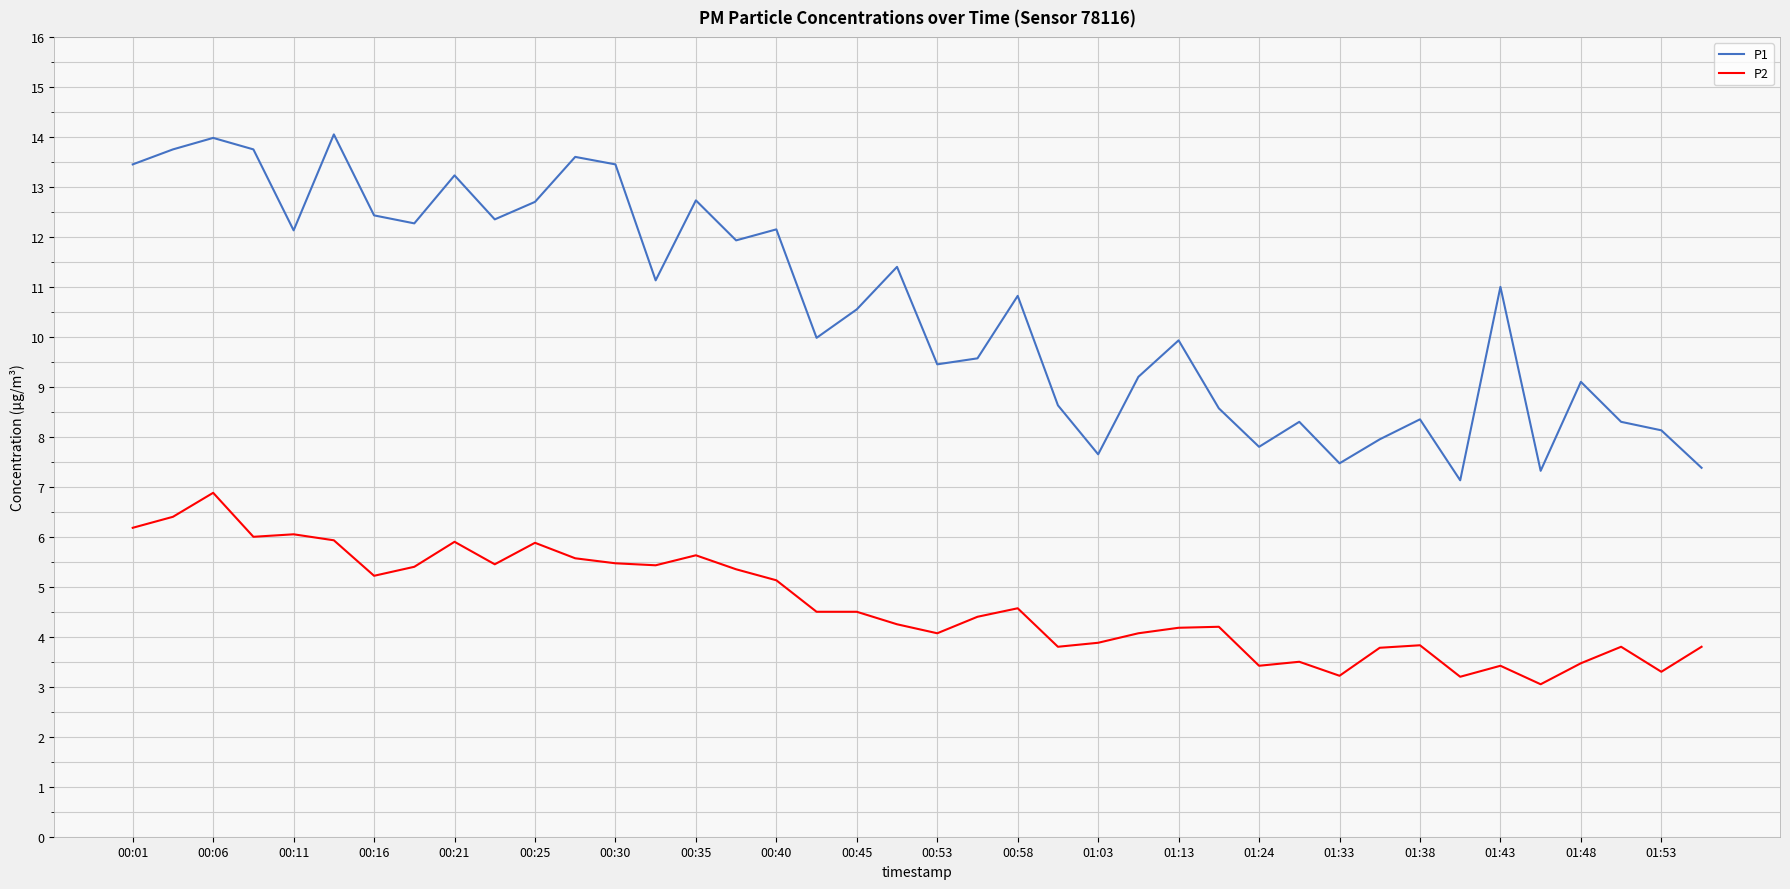

Which series has the largest range (max minus min)?

P1